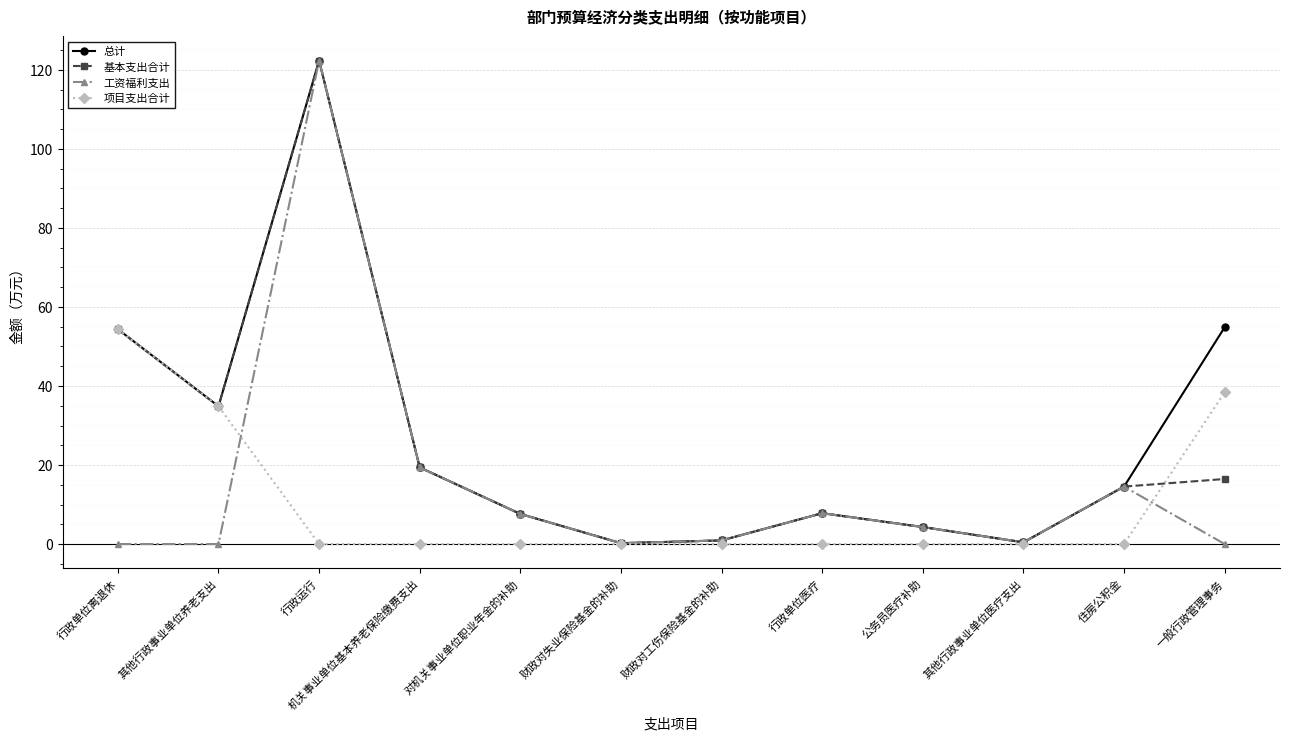

What are all the series names shown in the legend?

总计, 基本支出合计, 工资福利支出, 项目支出合计